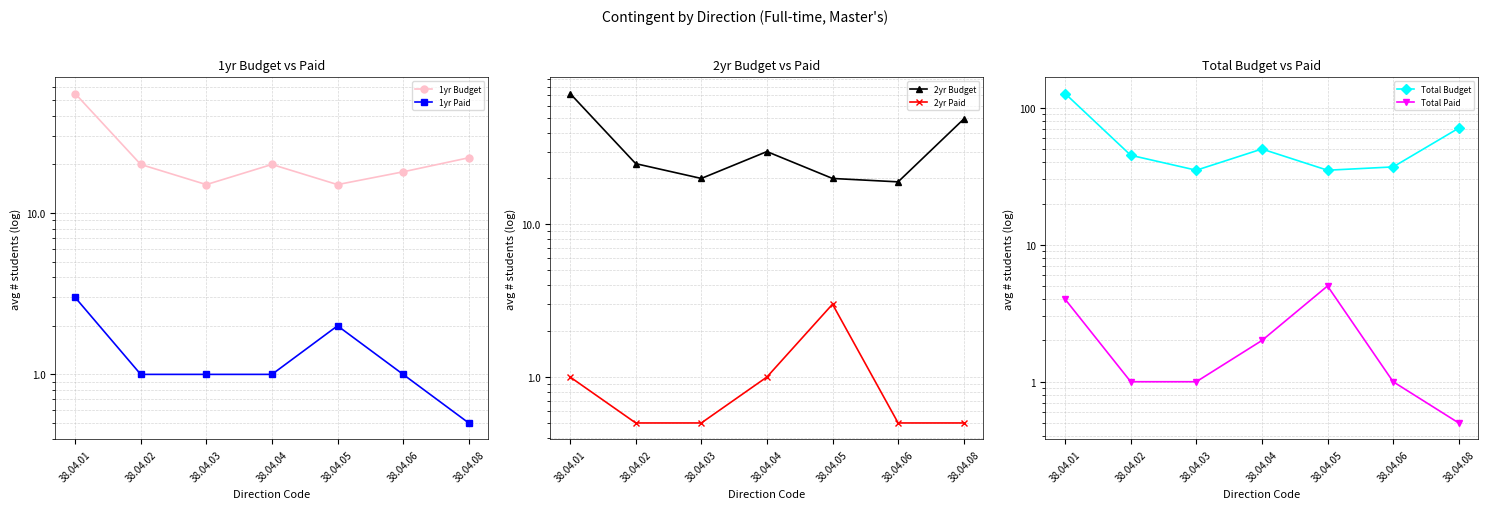

At which label does Total Paid reach its minimum?

38.04.08